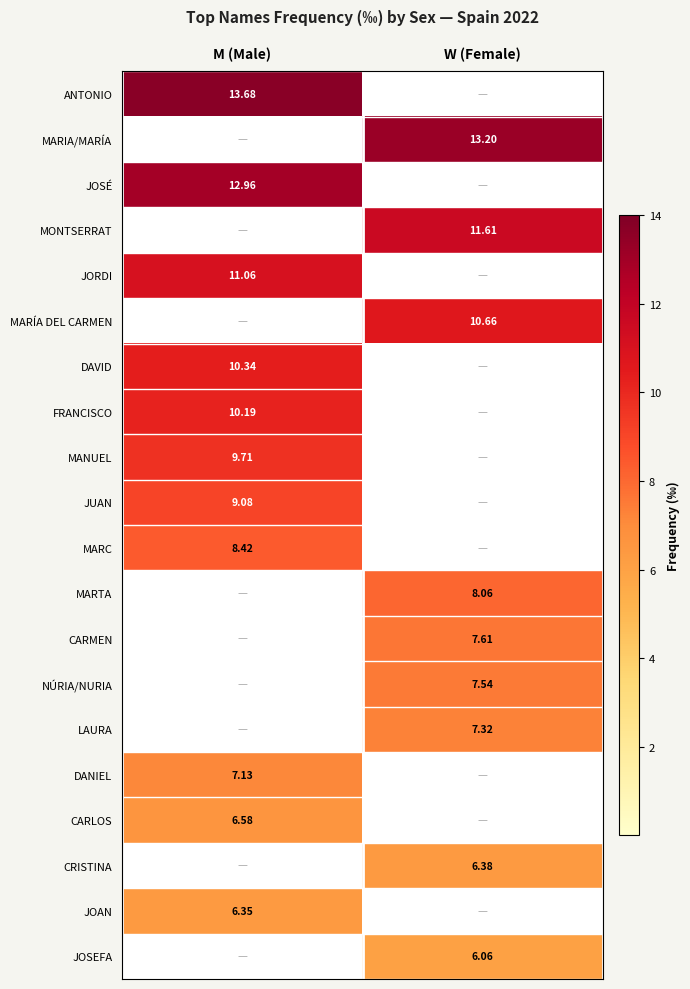

At how many categories does at least one series exceed 4?

2